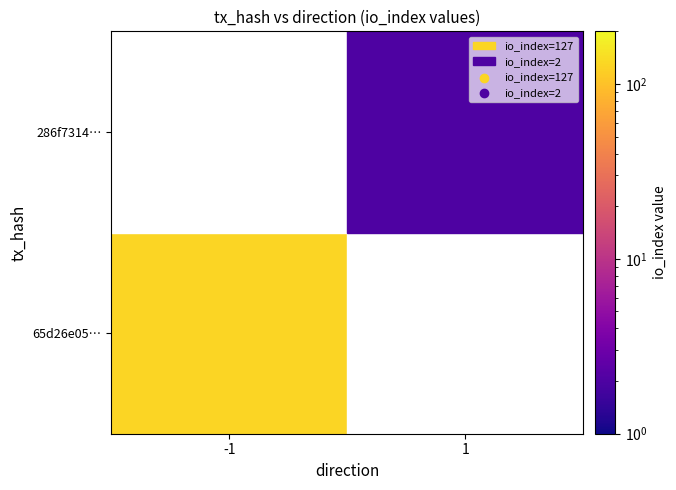

Is the value of 286f731459a4aae36c209179b87d242ce78a0df at 0 greater than the value of 65d26e05595691cea5ee6b60a72a3dc57a9074e at 1?

No